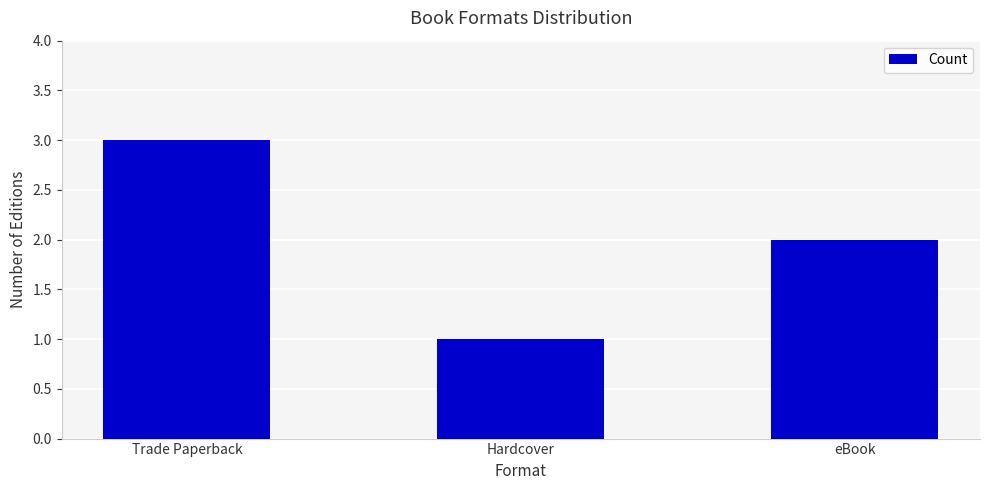

How many bars are there in total?

3